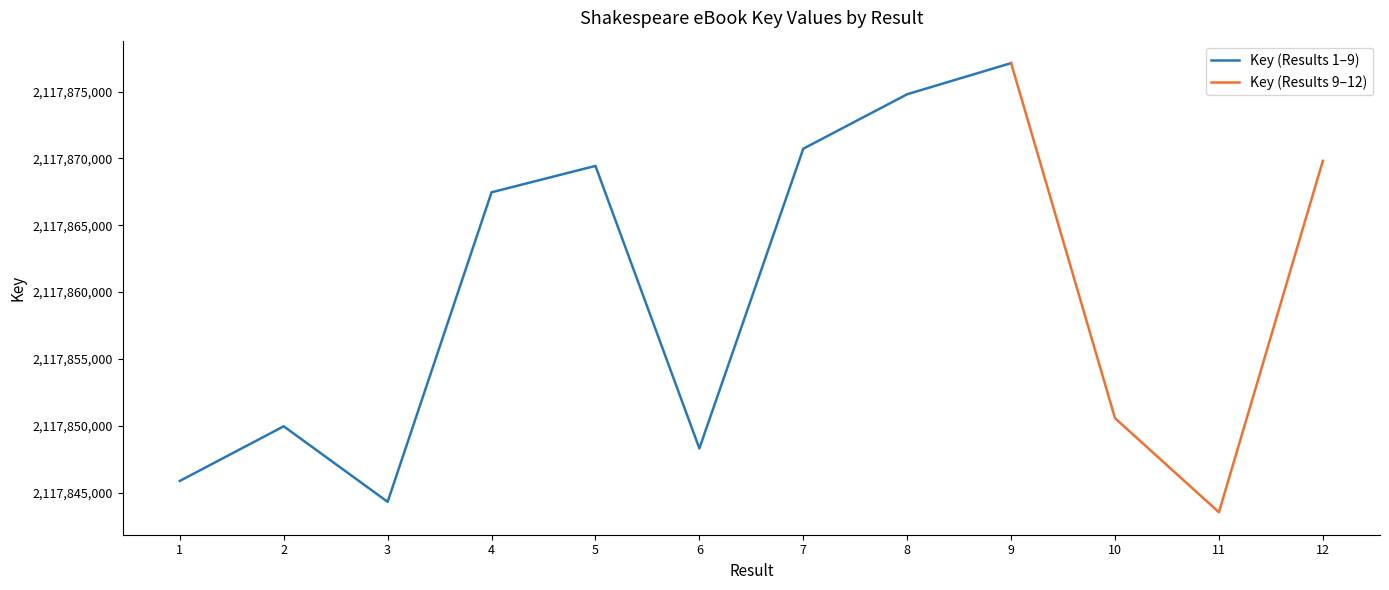

Between 10 and 12, which is larger?

12